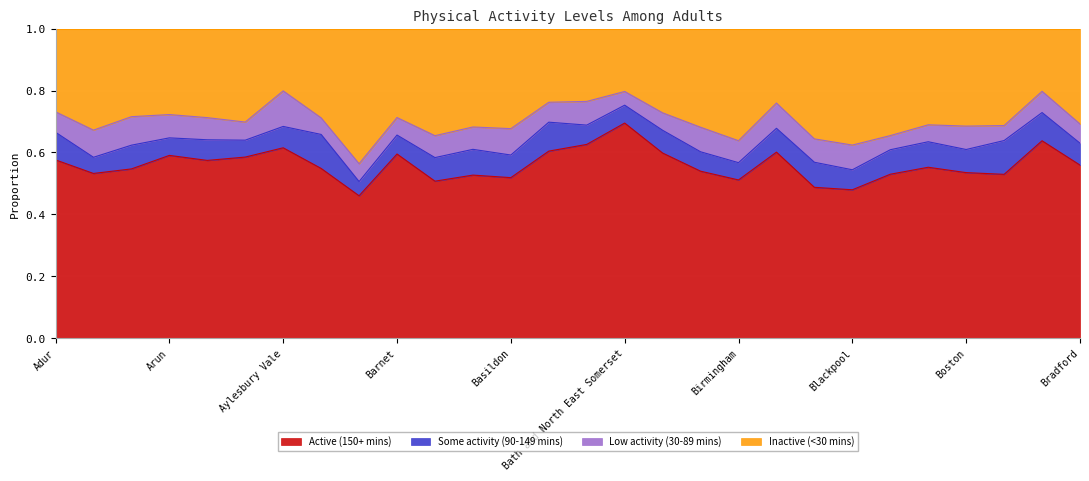

Is the value of Inactive (<30 mins) at Blackburn with Darwen greater than the value of Active (150+ mins) at Adur?

Yes